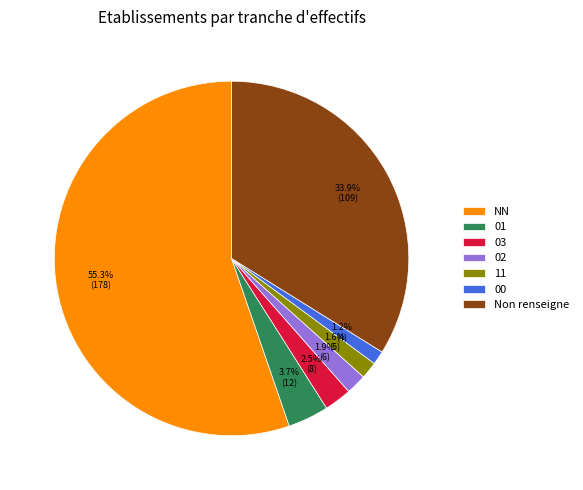

What is the ratio of the value at 11 to the value at 03?

0.6